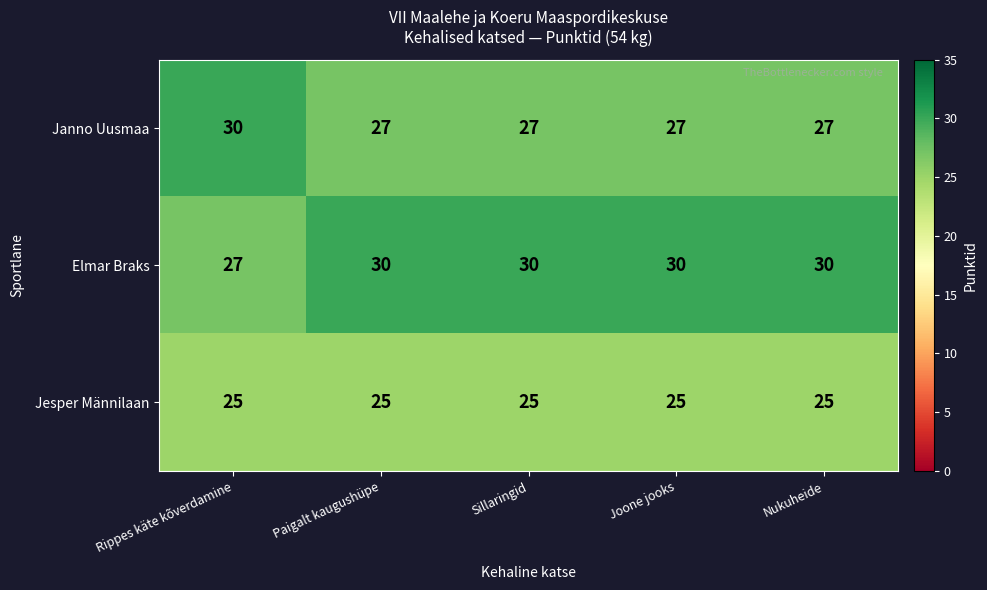

What is the difference between the highest and lowest values at Sillaringid?

5